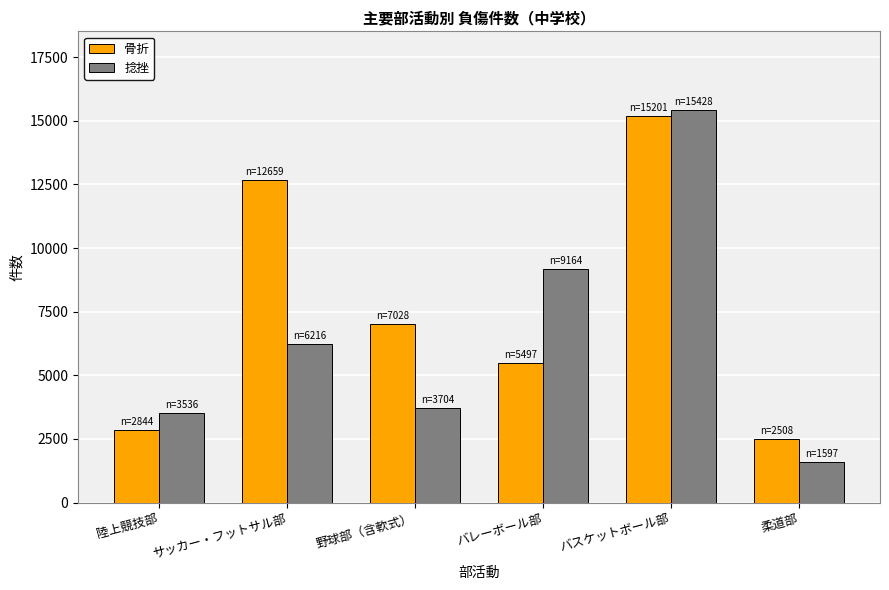

What position from the left is バスケットボール部?

5